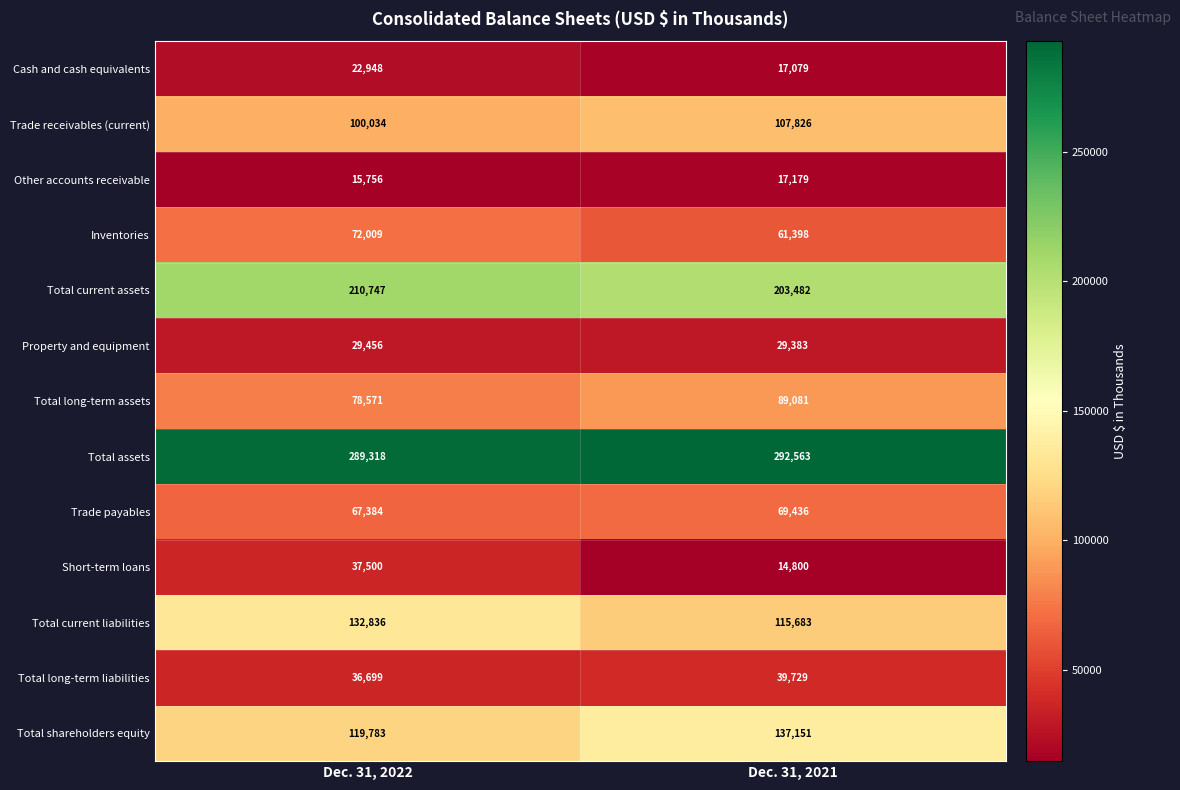

What is the approximate value of Total current liabilities at Dec. 31, 2021, to the nearest 100?

115700